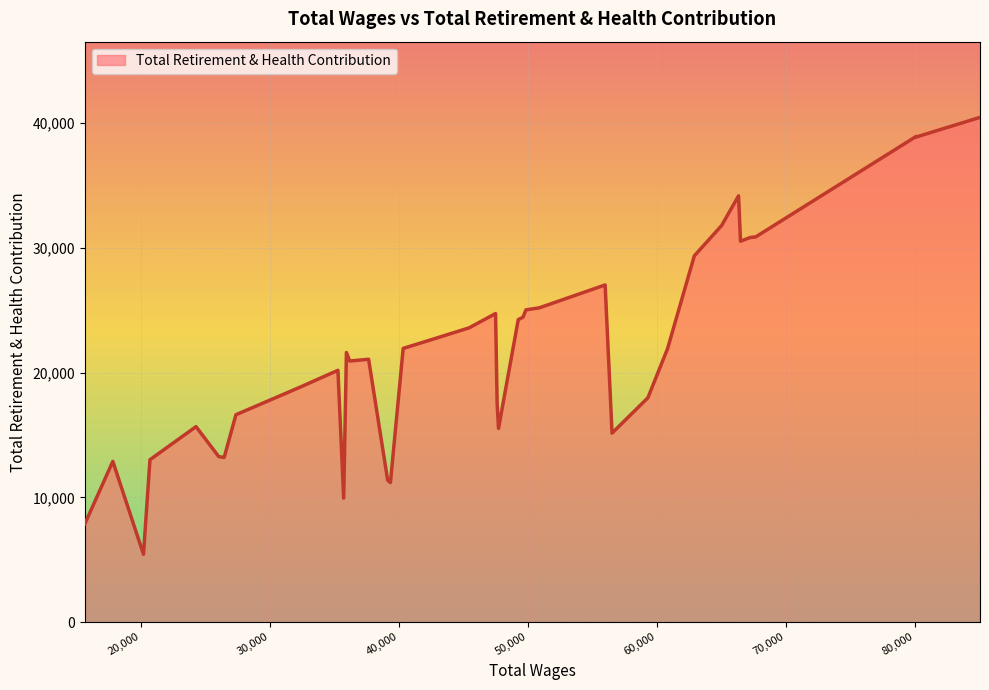

What is the smallest value displayed?

5439